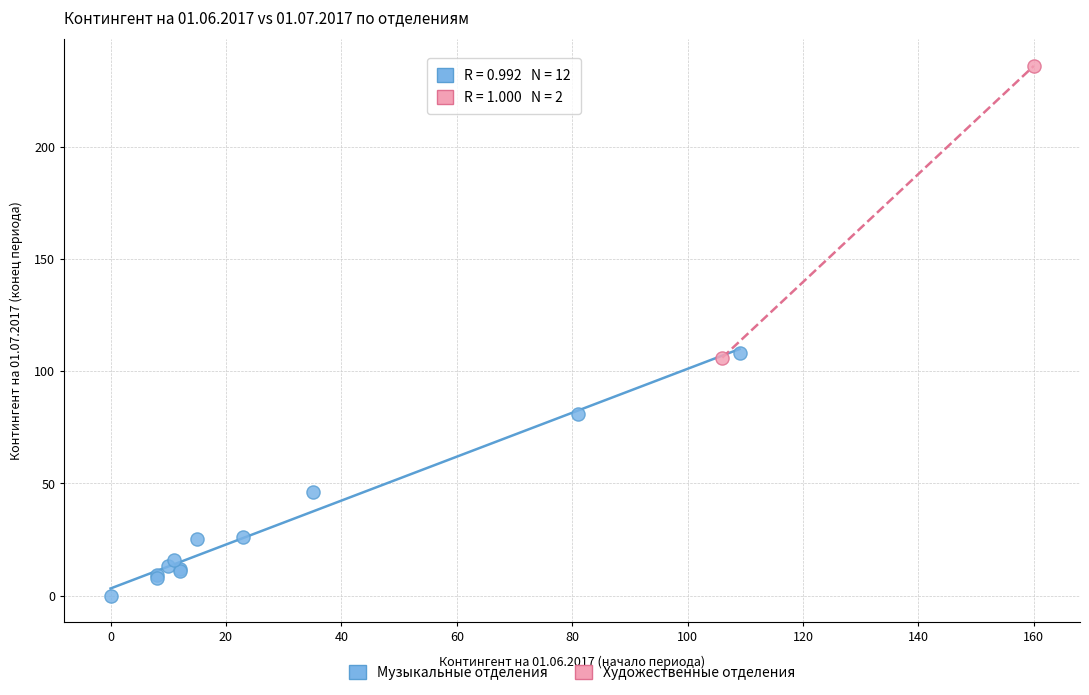

Which series reaches the maximum Y coordinate?

Художественные отделения